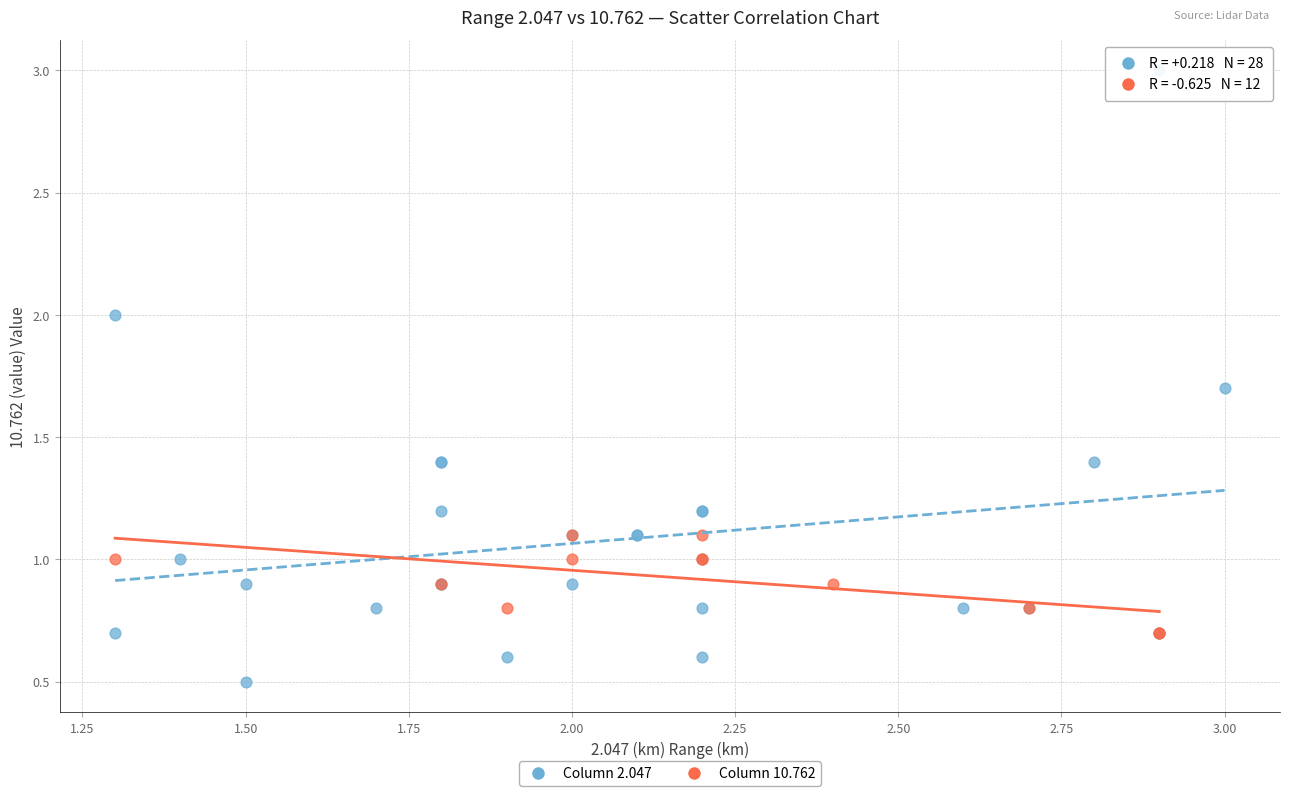

What are all the series names shown in the legend?

Column 2.047, Column 10.762